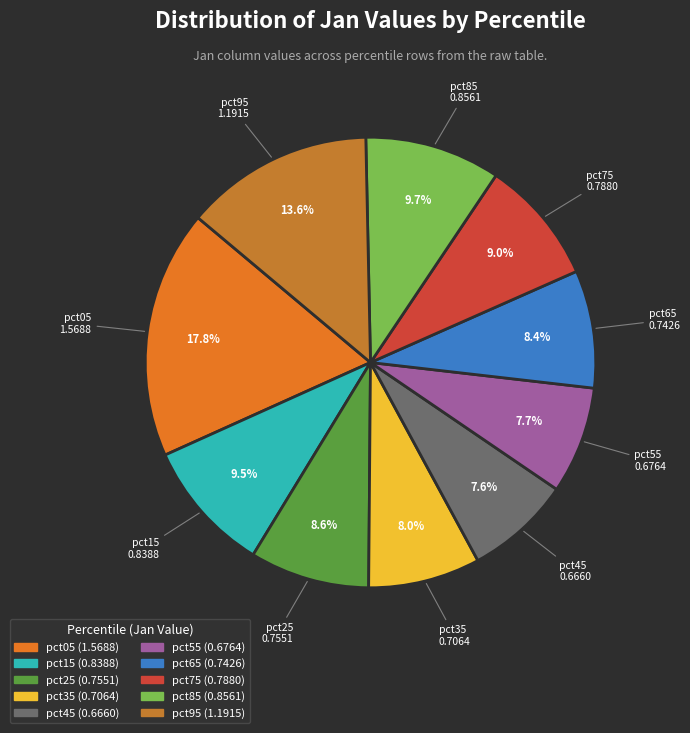

True or false: pct25 accounts for 19% of the total.

False